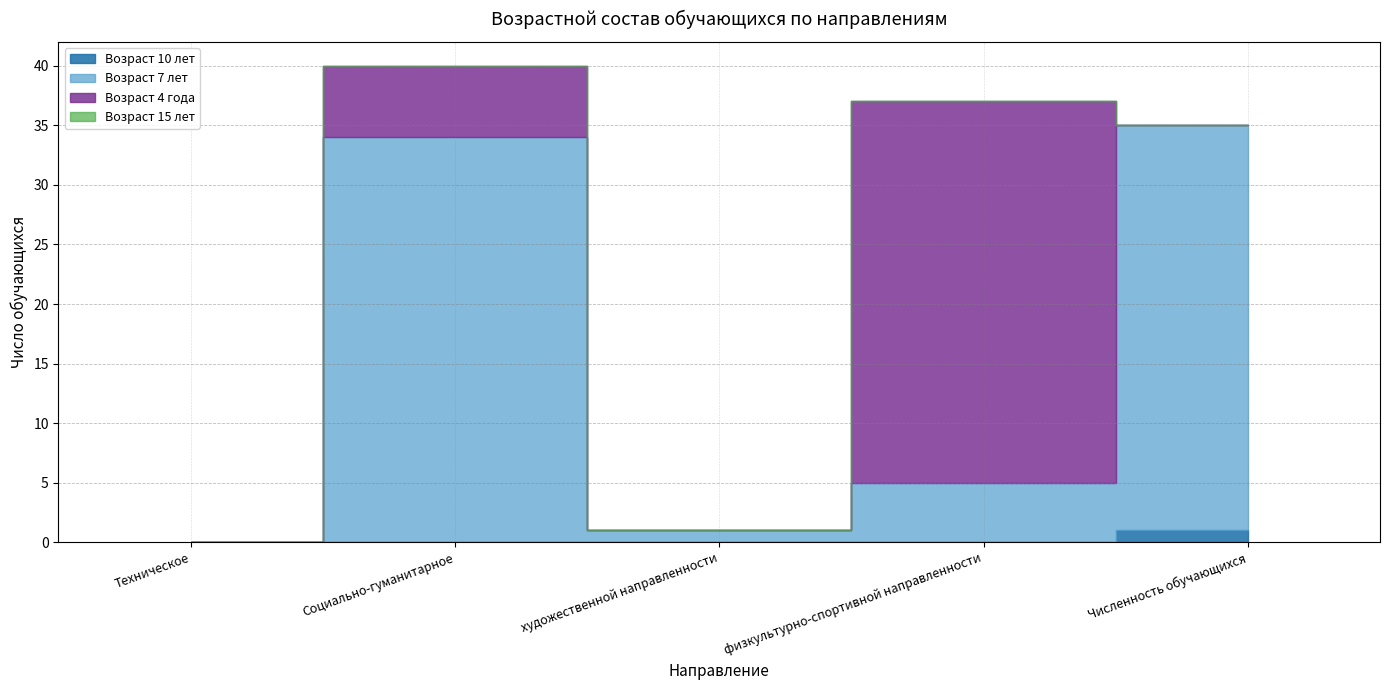

At which label does Возраст 4 года reach its peak?

физкультурно-спортивной направленности